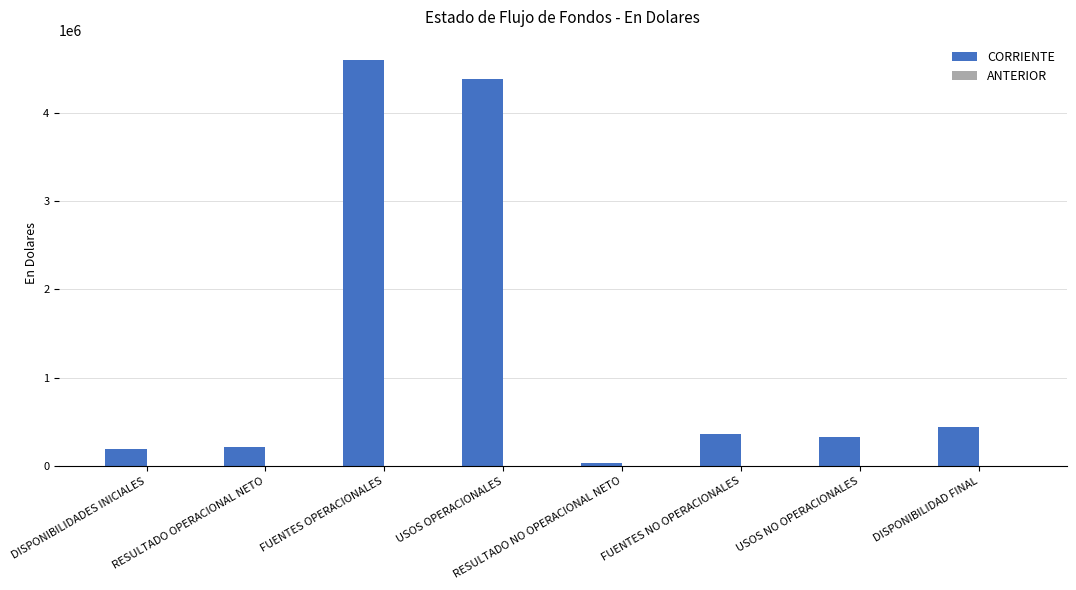

The chart shows a value of 191176.5 at DISPONIBILIDADES INICIALES. True or false?

True